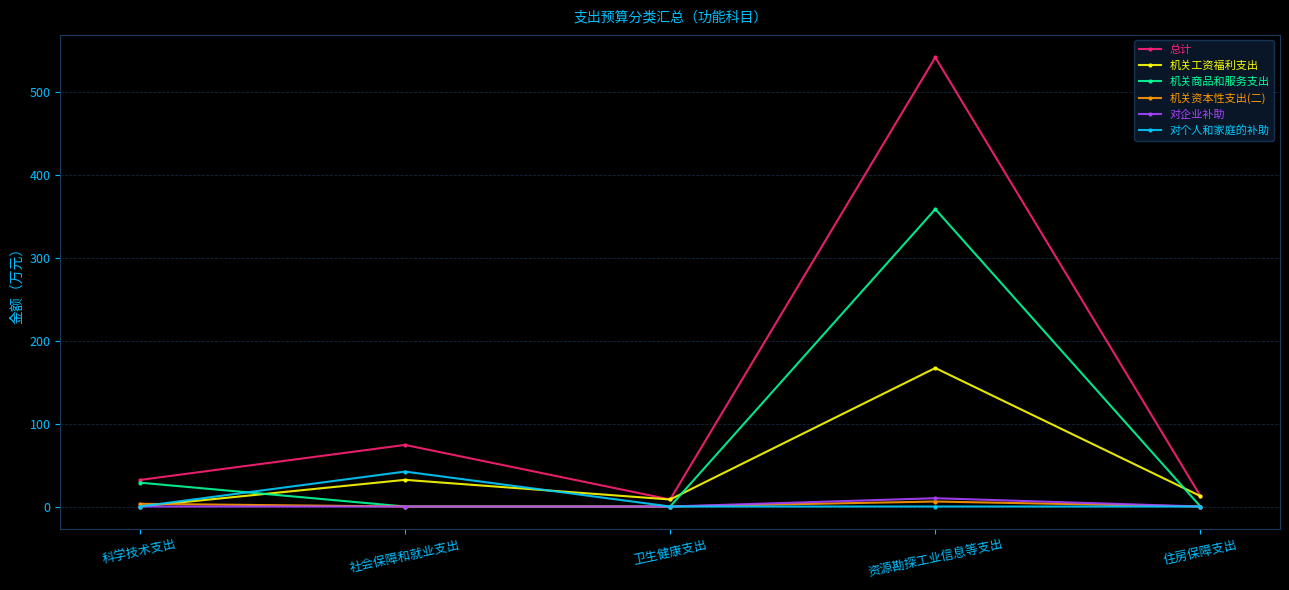

True or false: 总计 has more than 1 points higher than both neighbors.

True